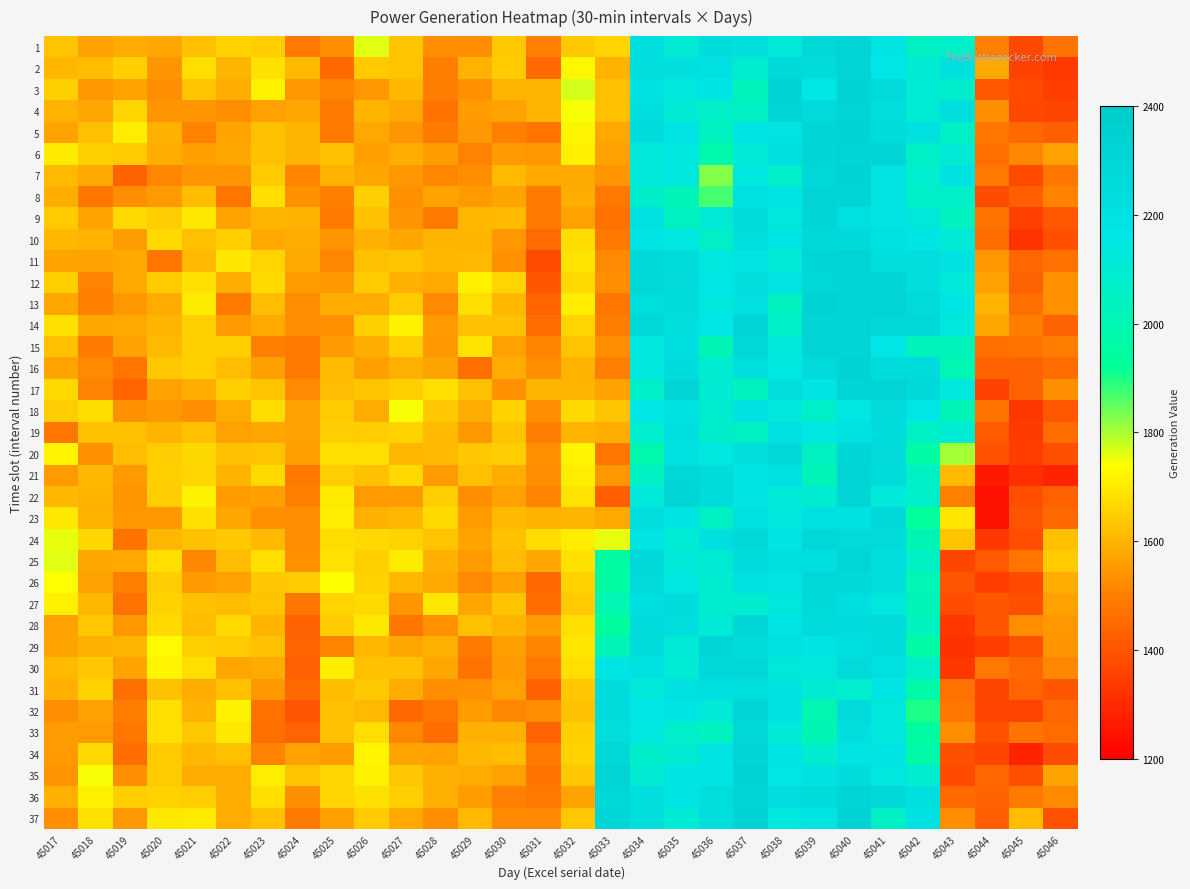

At which category does the chart reach its minimum across all series?

45044